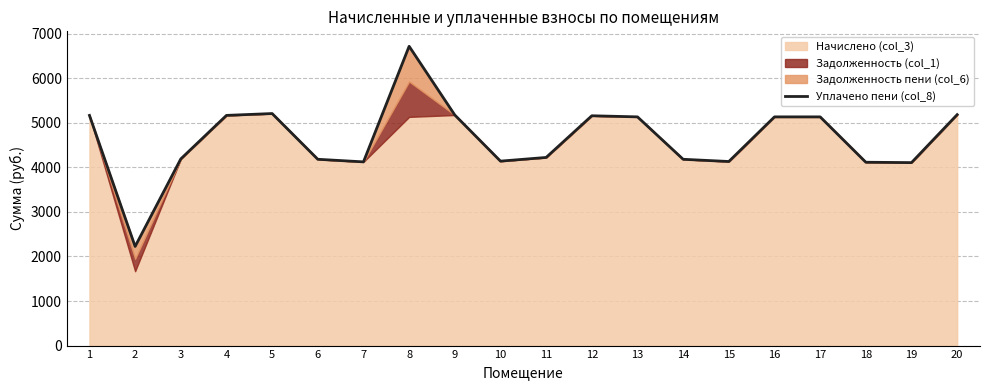

What is the sum of all values?

92794.2